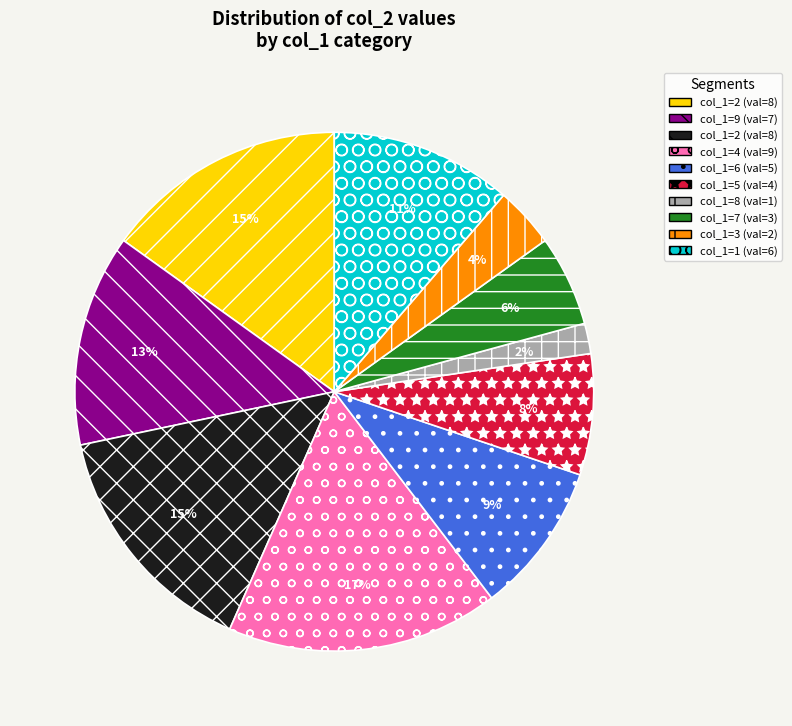

To the nearest percent, what is the average slice percentage?

10%